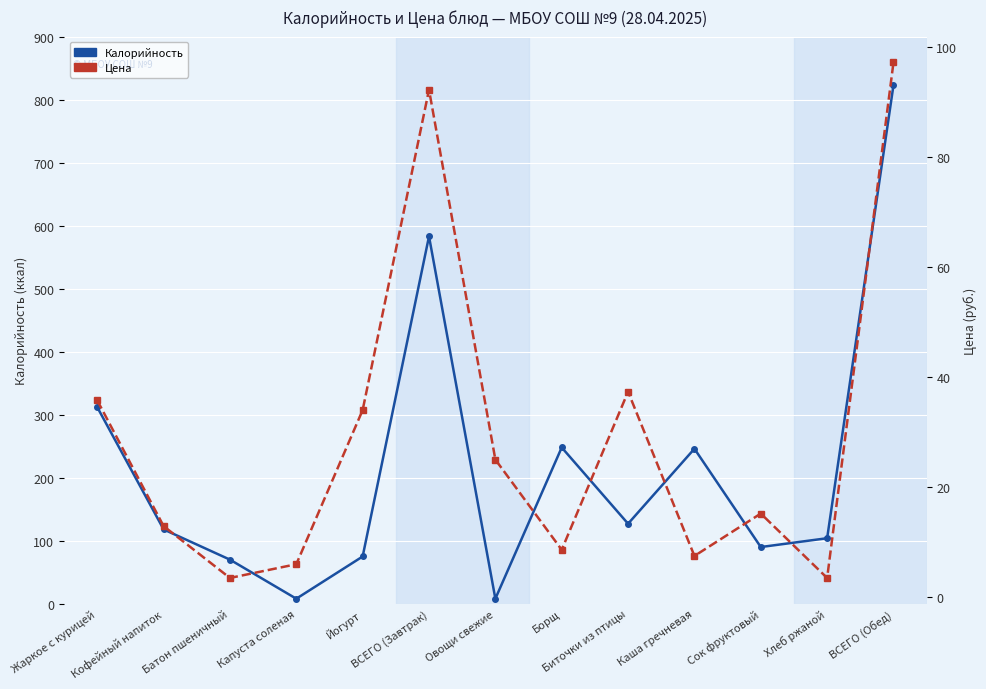

What is the spread (max minus min) of values at ВСЕГО (Обед)?

725.9